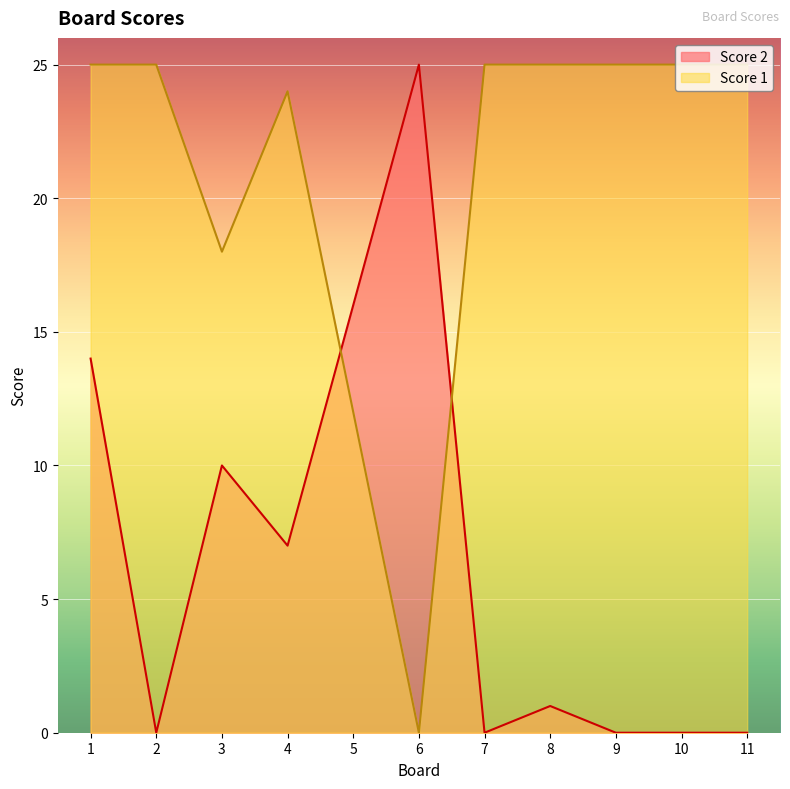

Which has a higher value, 10 or 3?

10